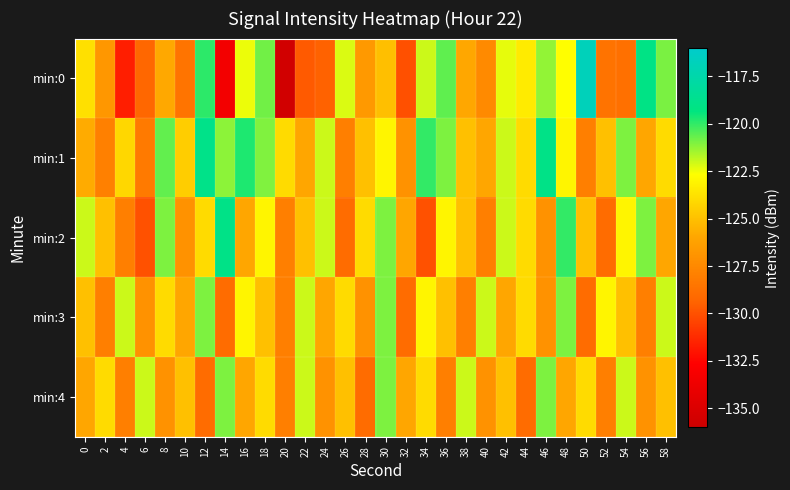

At which category does the chart reach its peak across all series?

50